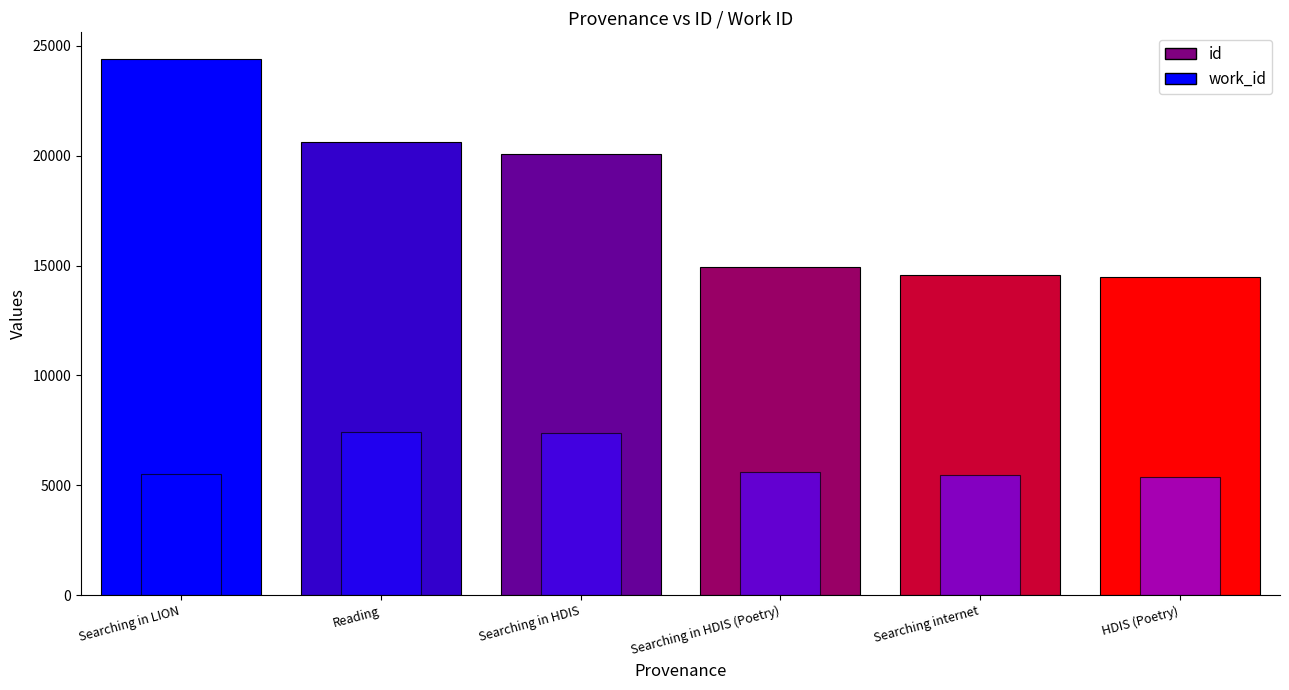

Which series has the largest total across all categories?

id